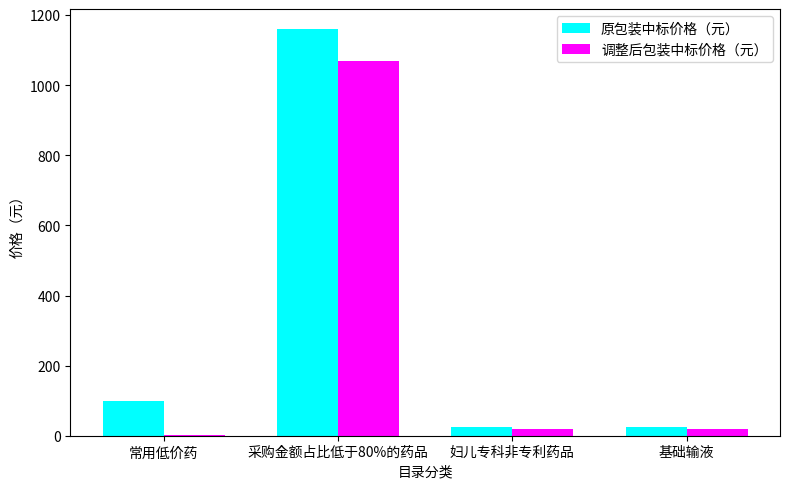

The value of 原包装中标价格（元） at 采购金额占比低于80%的药品 is 273.5. True or false?

False